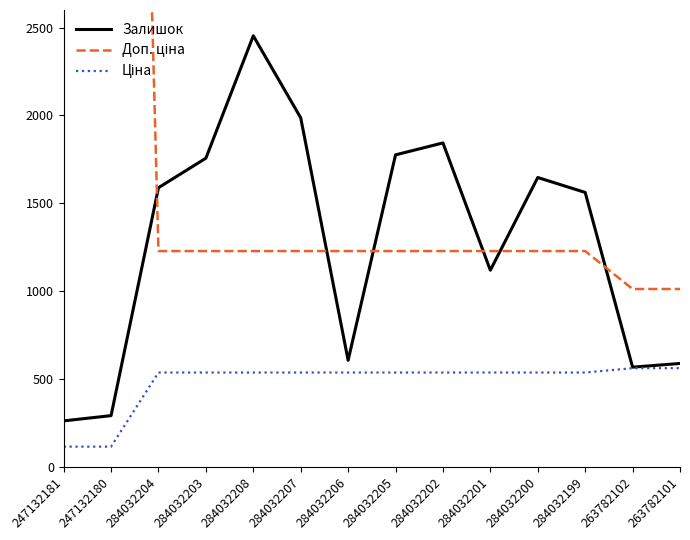

Is it true that Залишок equals 4140.6 at 284032208?

False